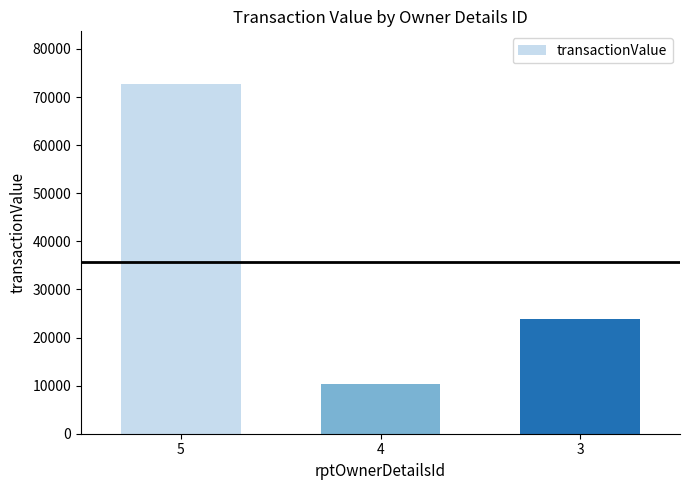

What is the change in value from 5 to 4?

-62328